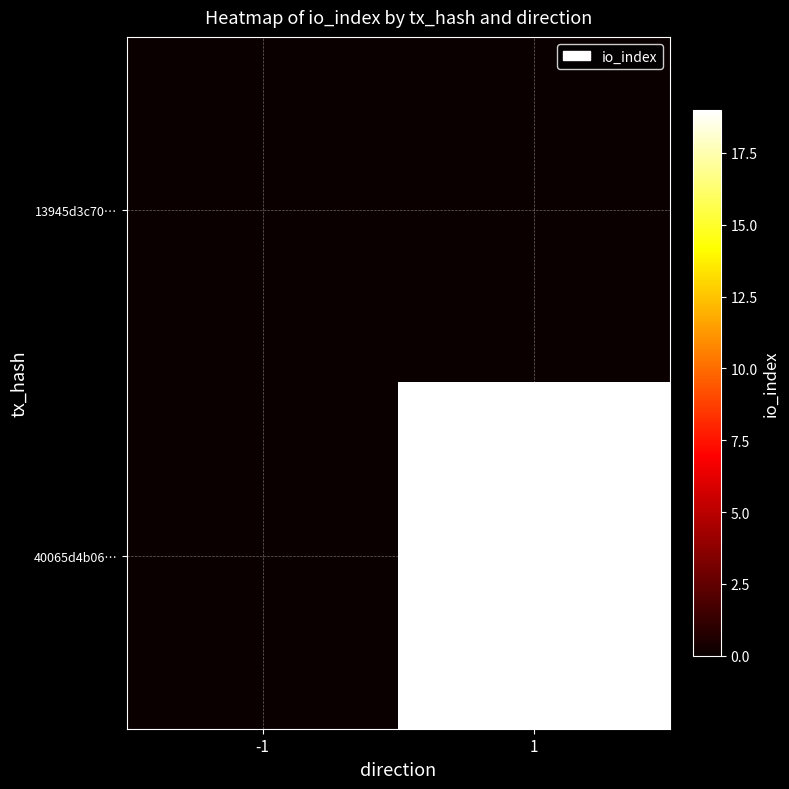

List the series in order of their peak value, highest first.

40065d4b06…, 13945d3c70…